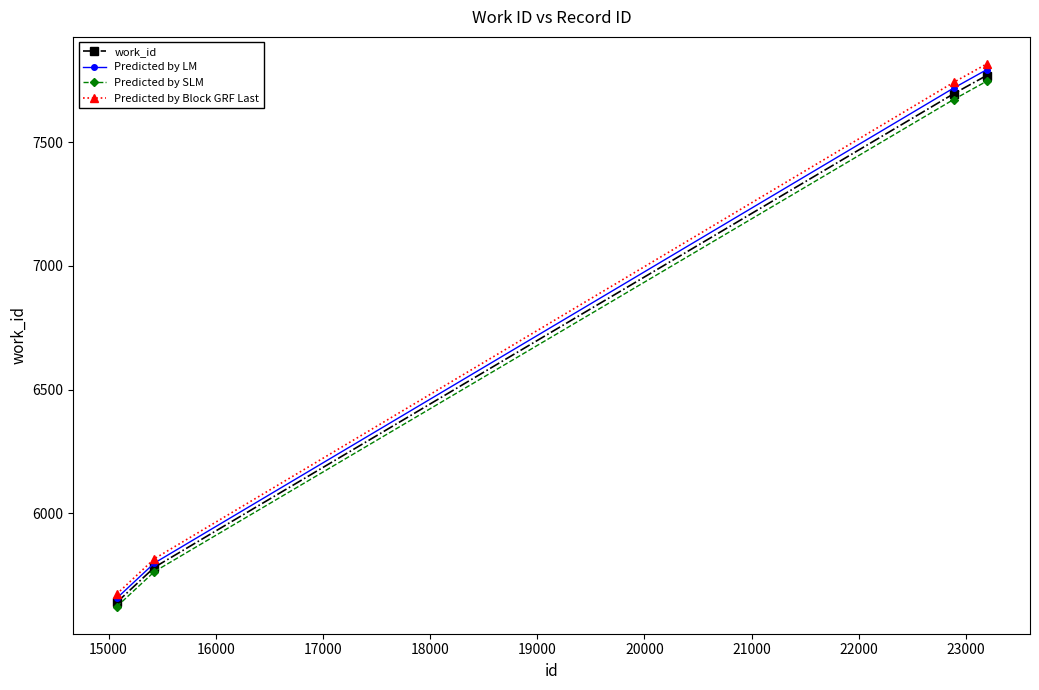

True or false: Predicted by SLM has more than 1 interior local peaks.

False